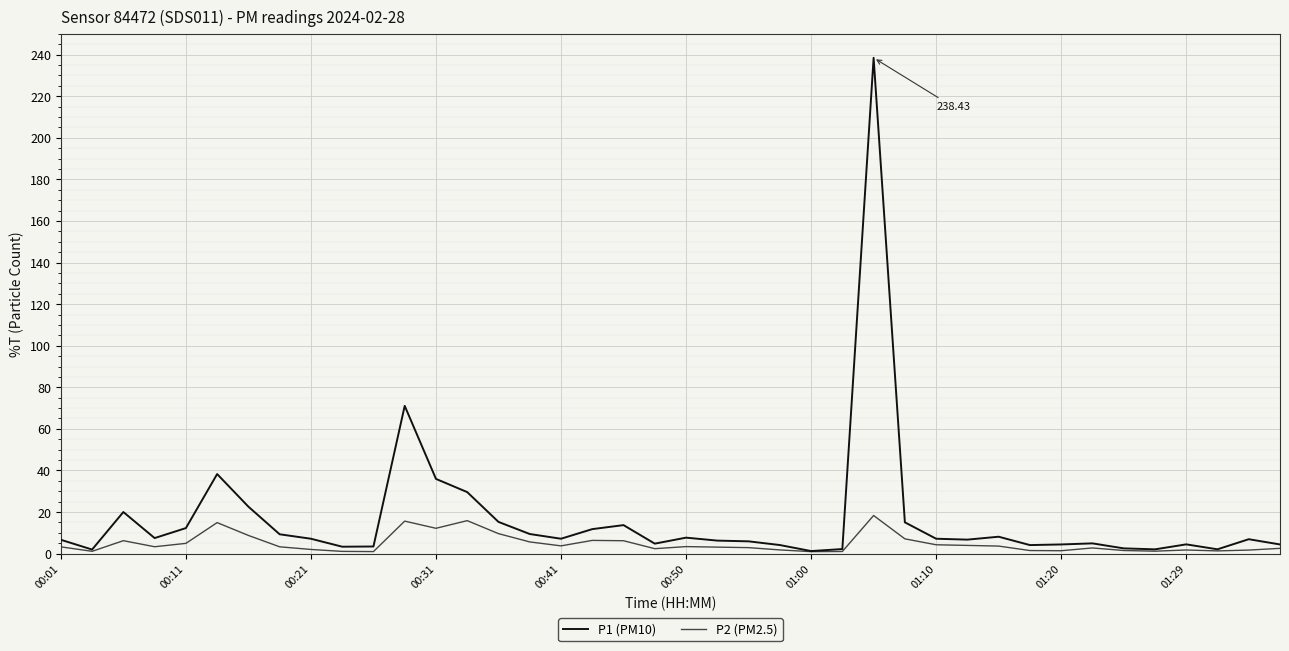

Which series has the largest total across all categories?

P1 (PM10)